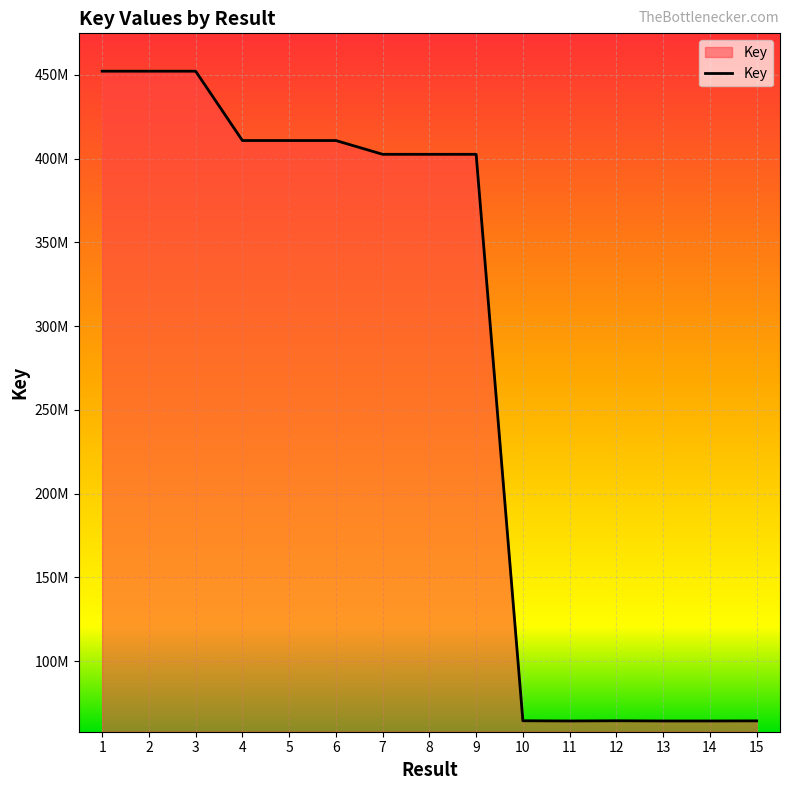

Which label corresponds to the smallest value in the chart?

14